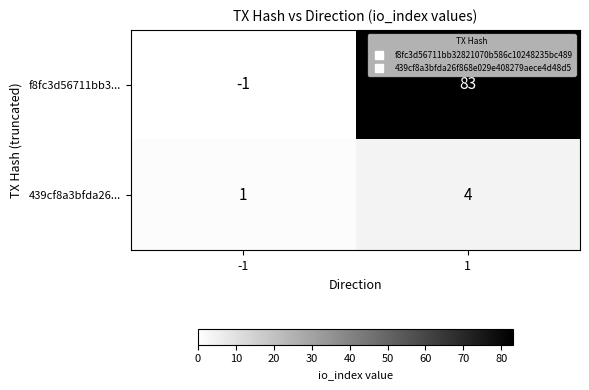

Reading left to right, transcribe all the data shown in this chart.

f8fc3d56711bb3...: -1	83
439cf8a3bfda26...: 1	4